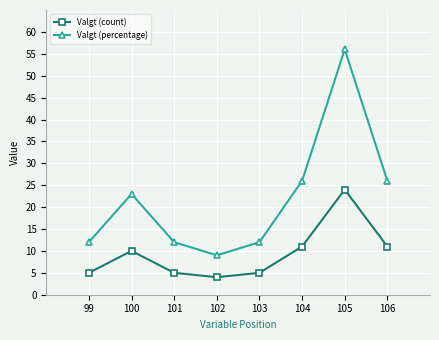

How many values in the Valgt (percentage) series are below 23?

4